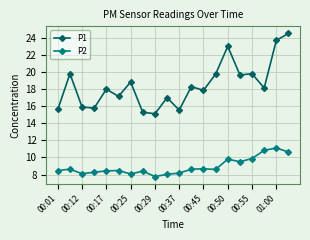

What is the value of the P2 point at the 10th from the left?

8.0